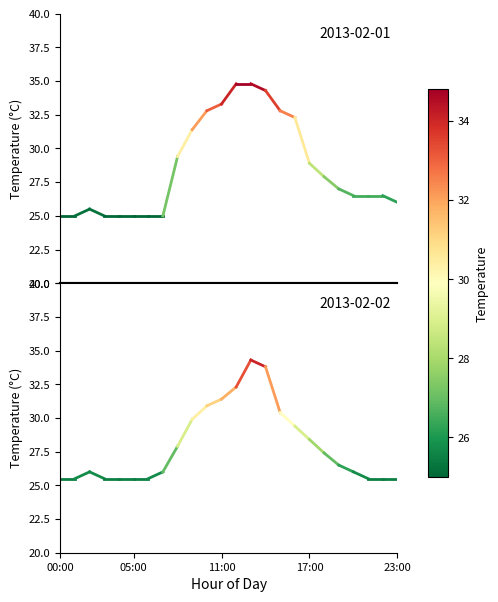

What position from the right is 15:00?

9